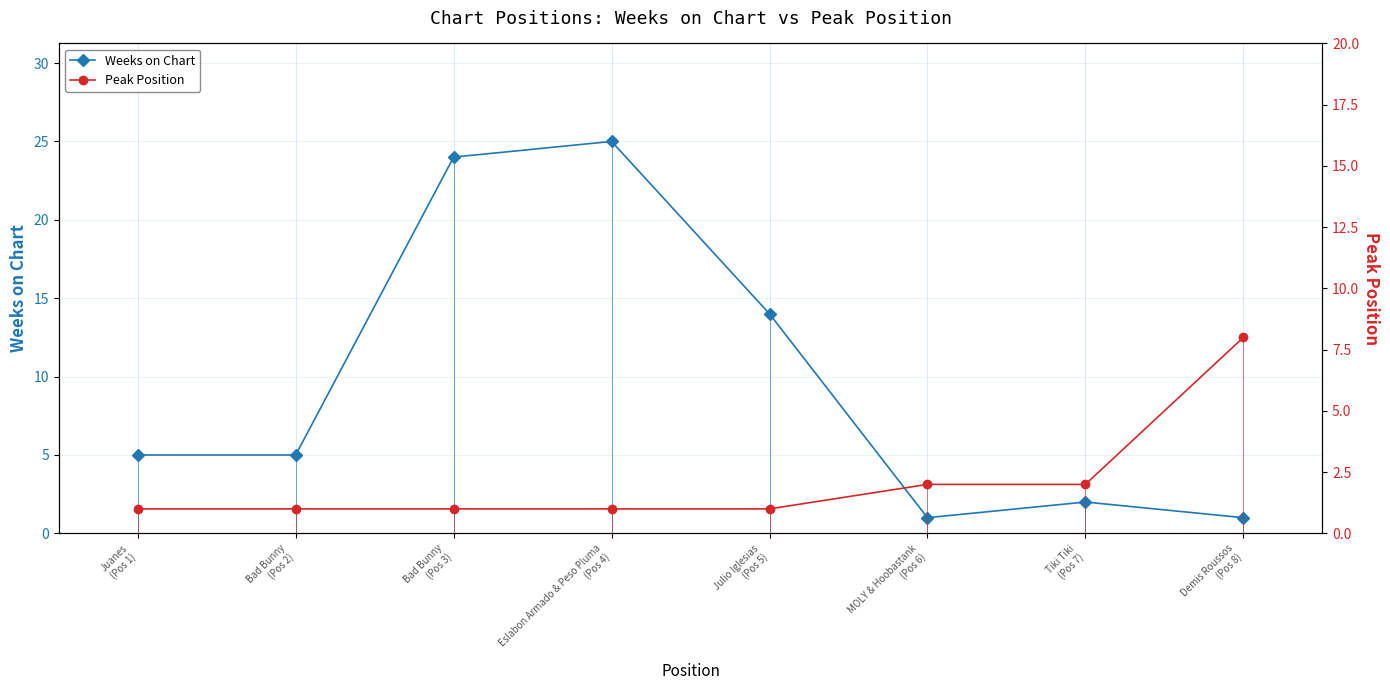

Where is the first local minimum for Weeks on Chart?

MOLY & Hoobastank
(Pos 6)